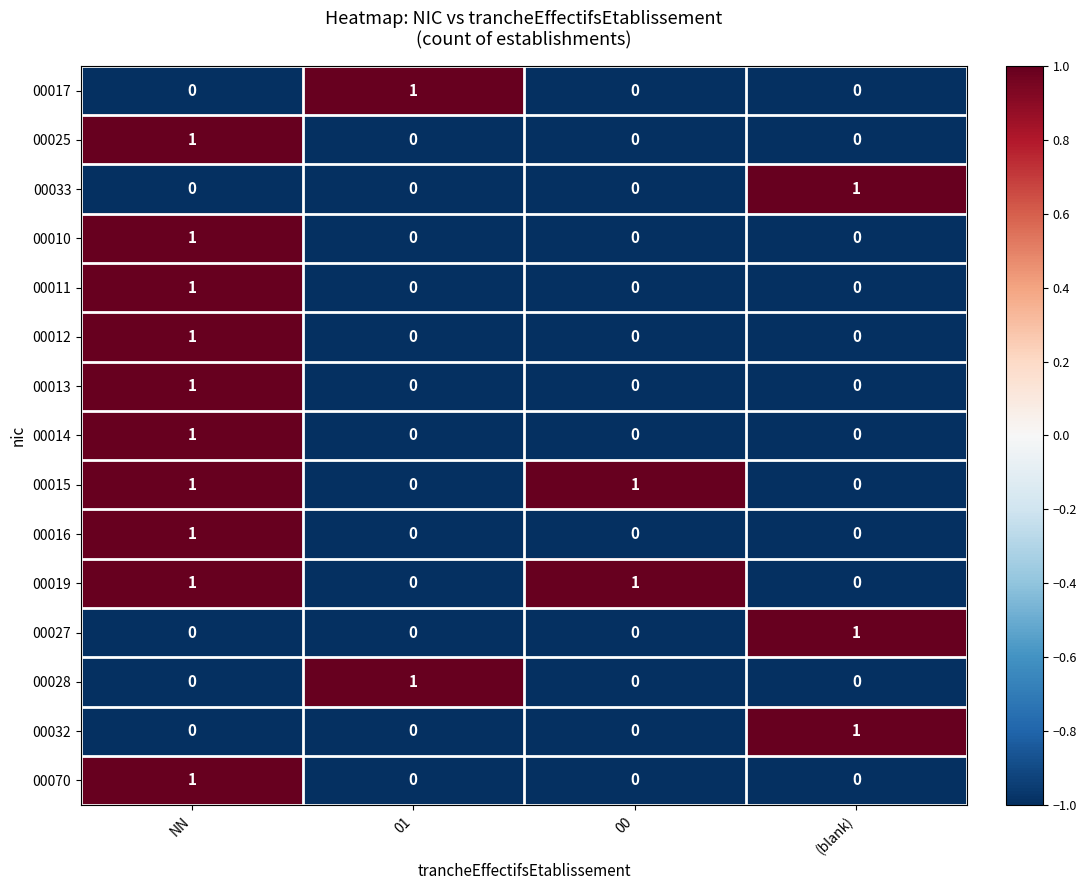

What is the total value across all series at NN?

10